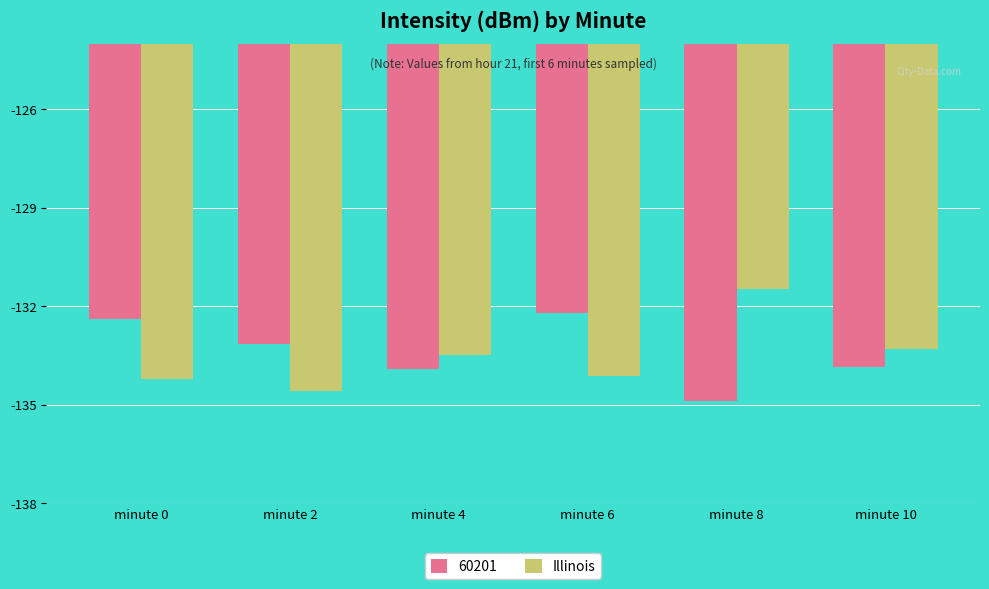

What is the difference between the highest and lowest values at minute 4?

0.4